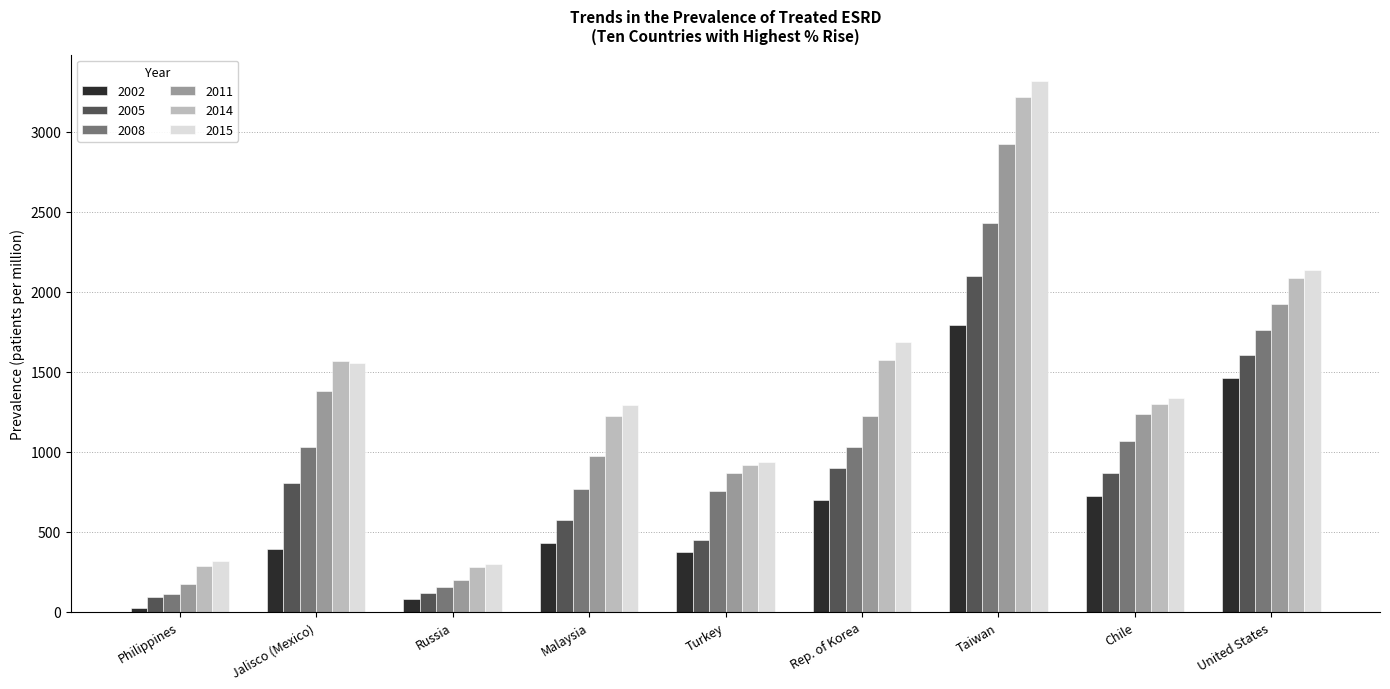

Is the value of 2011 at Rep. of Korea greater than the value of 2002 at Rep. of Korea?

Yes